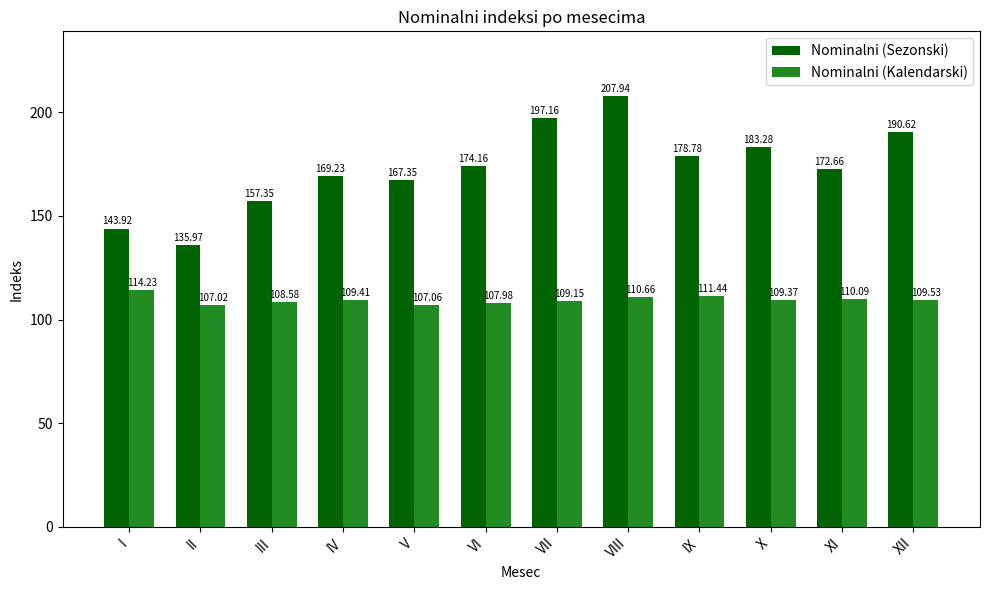

Are the bars grouped side by side (vs. stacked)?

Yes